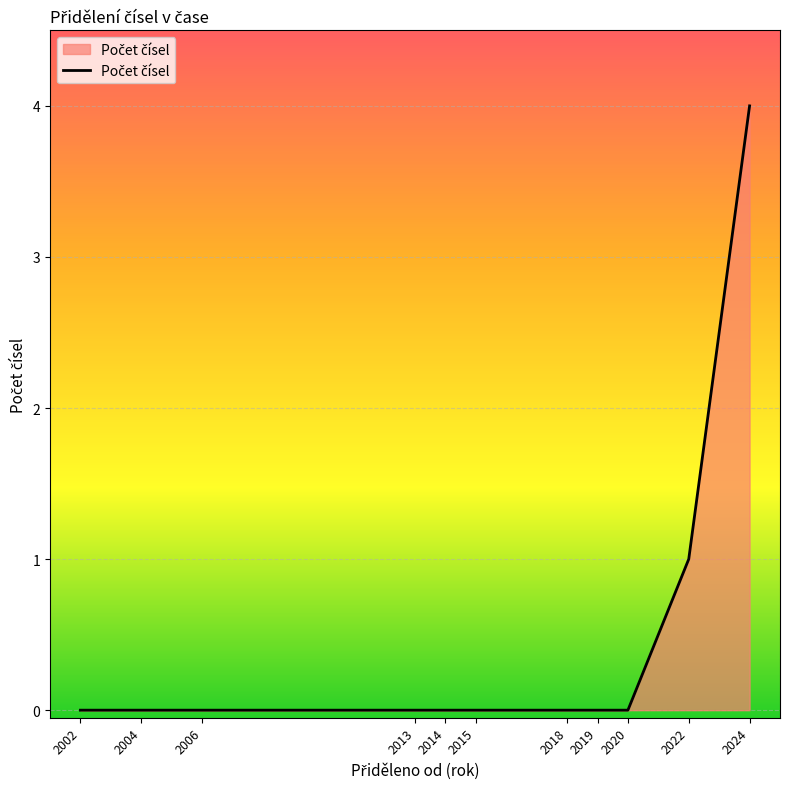

Count the number of data series in this chart.

1